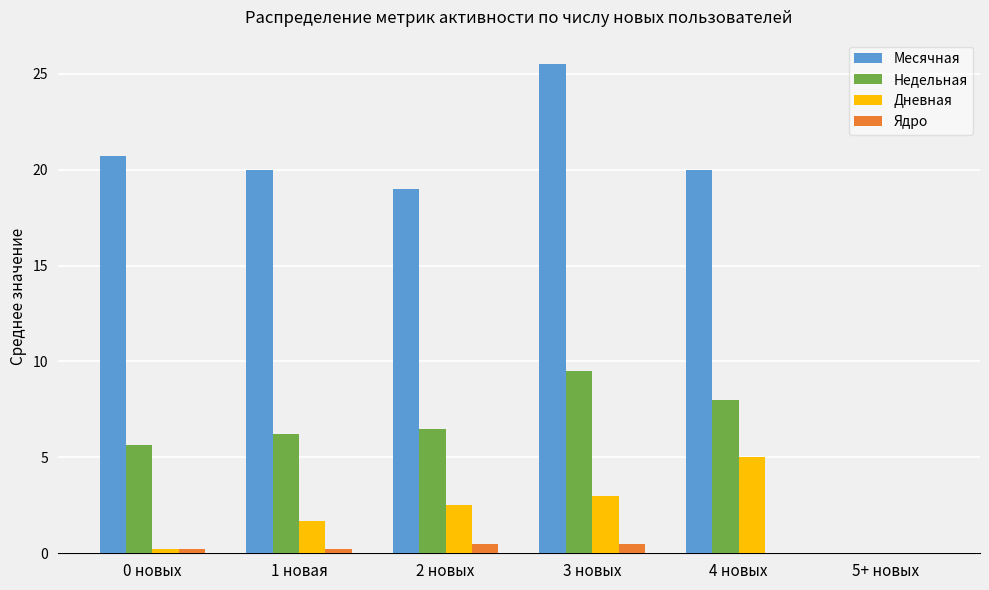

True or false: Дневная has a value of 1.1 at 2 новых.

False